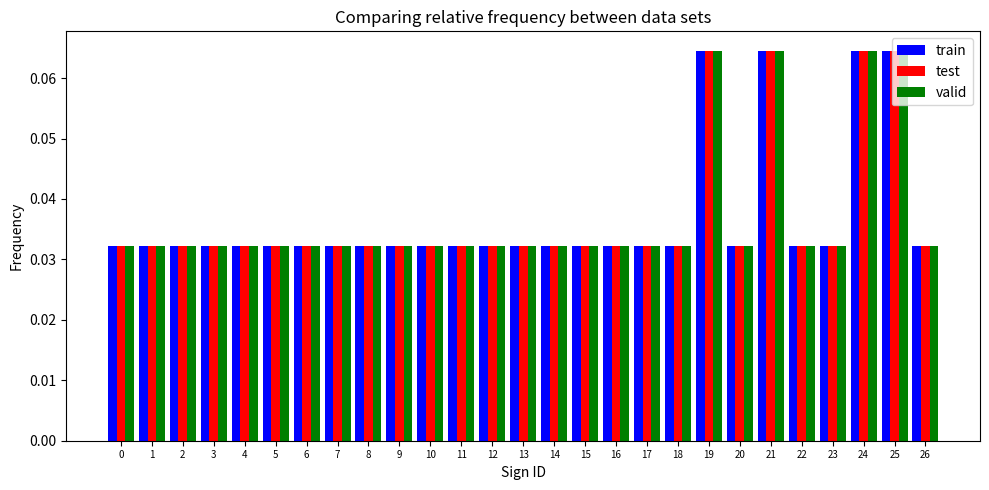

At how many categories does at least one series exceed 0?

27